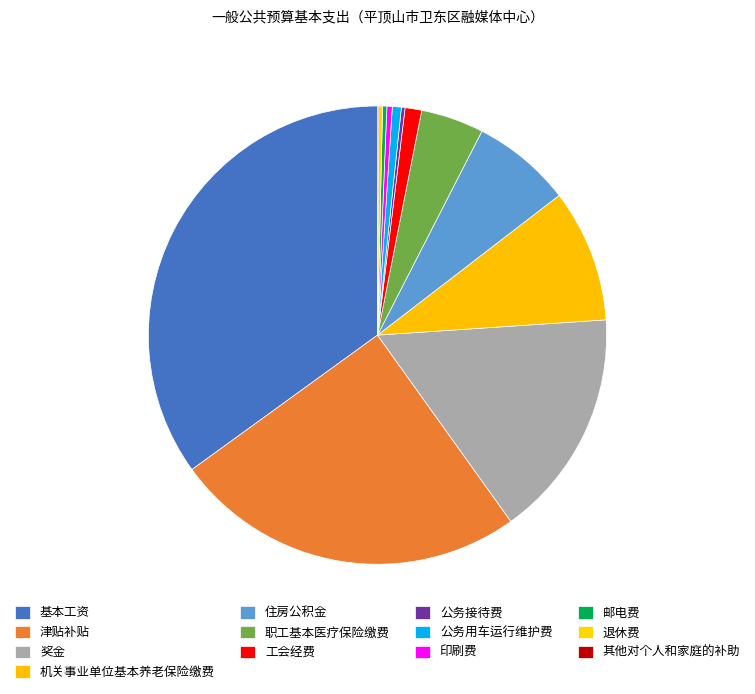

Which slice is the largest?

基本工资